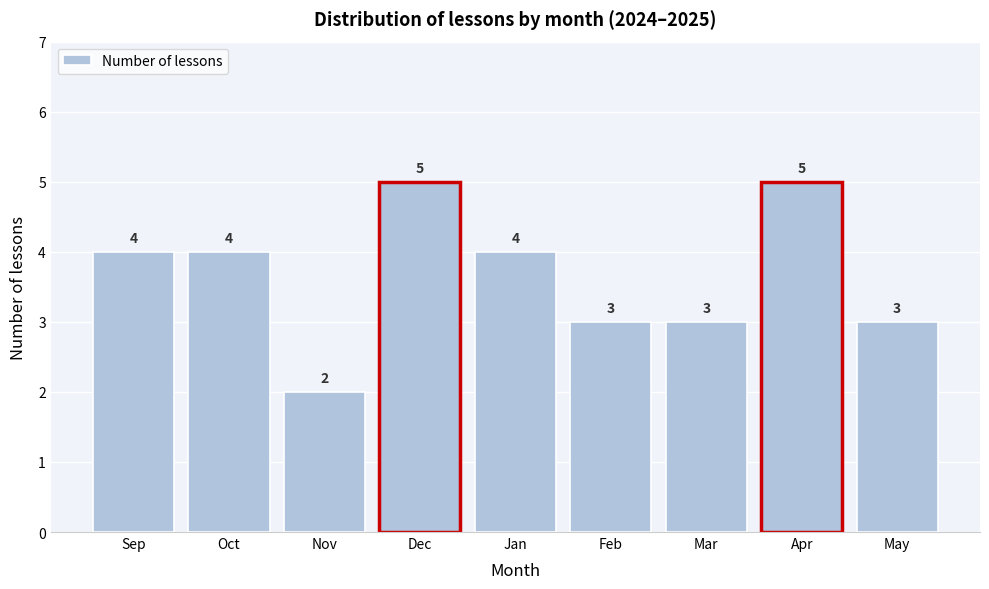

Reading right to left, extract all data points from this chart.

3	5	3	3	4	5	2	4	4